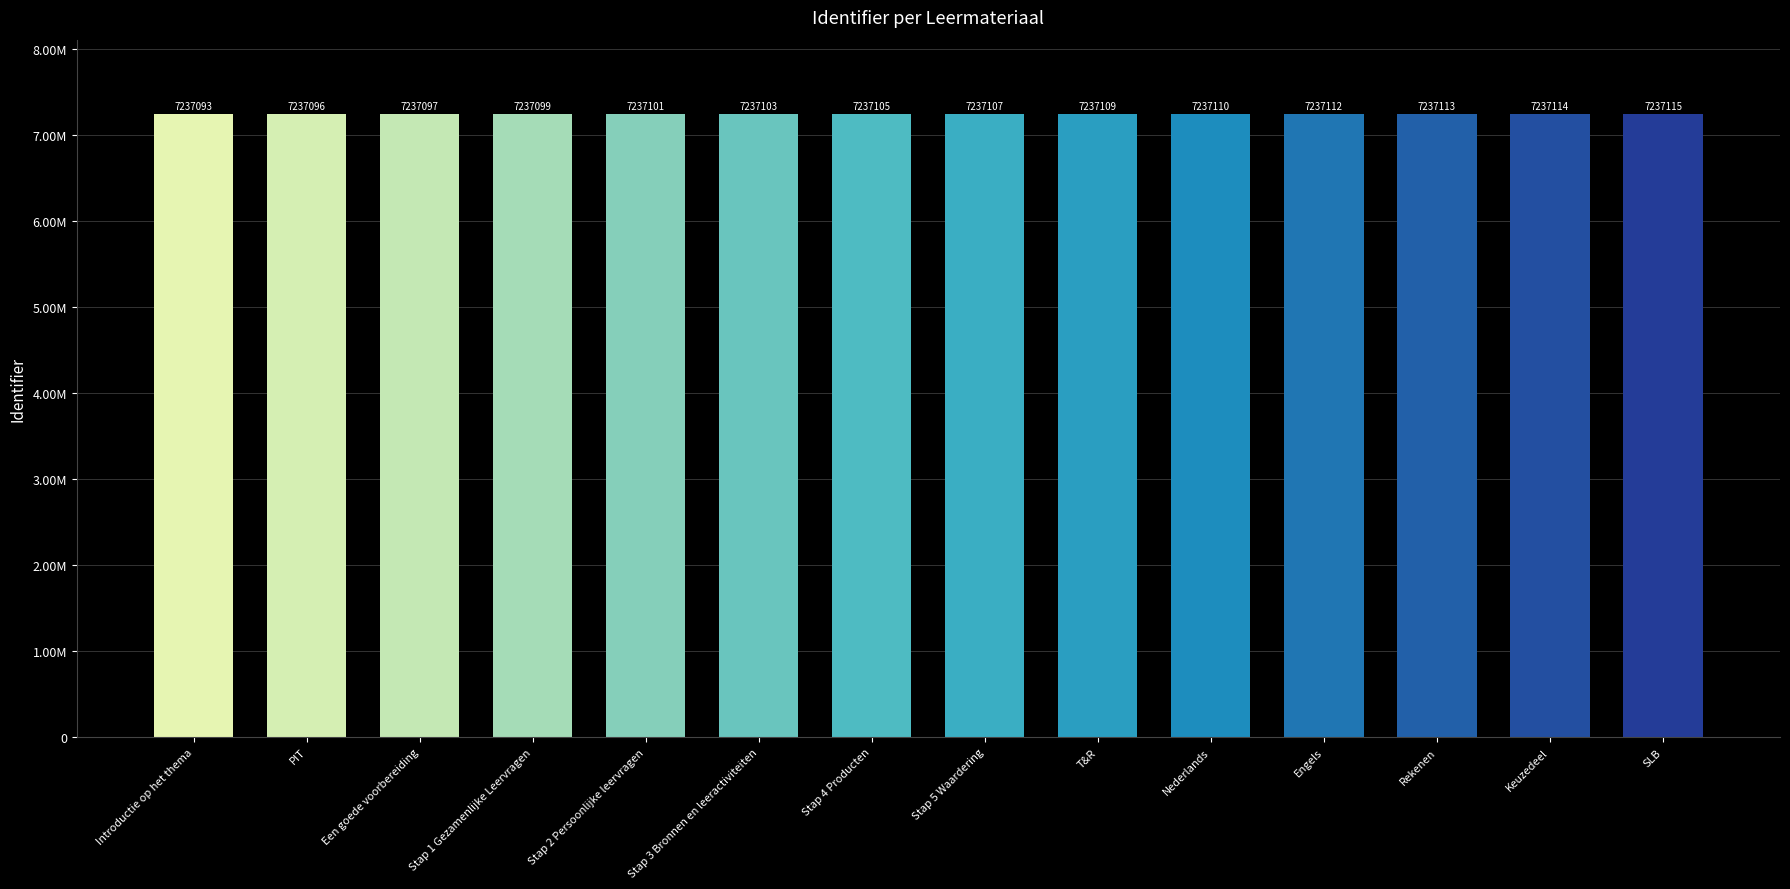

Does the chart contain any negative values?

No